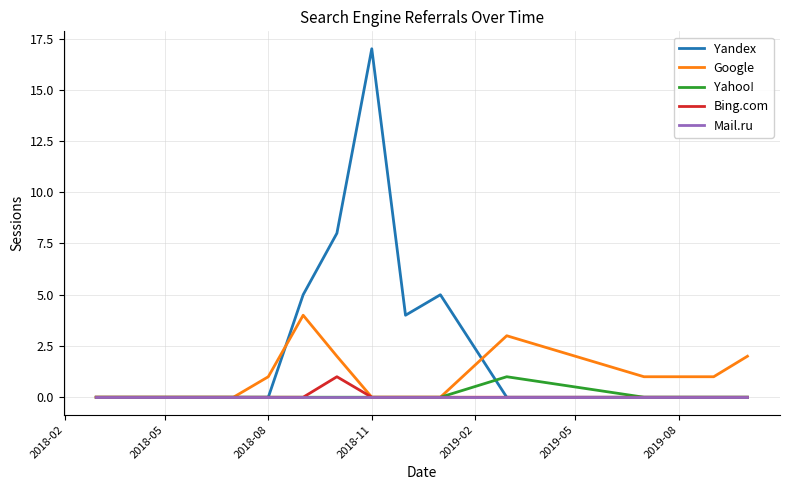

Reading left to right, what are all the values shown in this chart?

Yandex: 0	0	0	0	0	0	5	8	17	4	5	0	0	0	0
Google: 0	0	0	0	0	1	4	2	0	0	0	3	1	1	2
Yahoo!: 0	0	0	0	0	0	0	0	0	0	0	1	0	0	0
Bing.com: 0	0	0	0	0	0	0	1	0	0	0	0	0	0	0
Mail.ru: 0	0	0	0	0	0	0	0	0	0	0	0	0	0	0